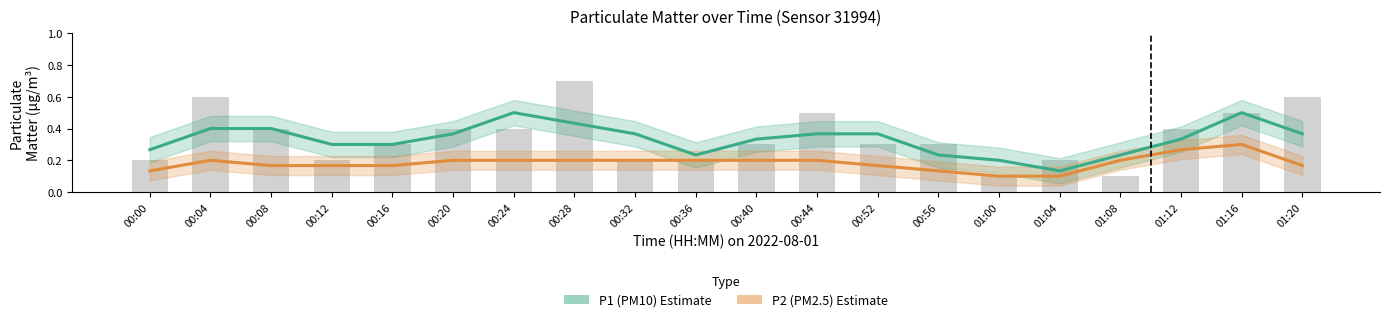

At which category does the chart reach its minimum across all series?

01:00